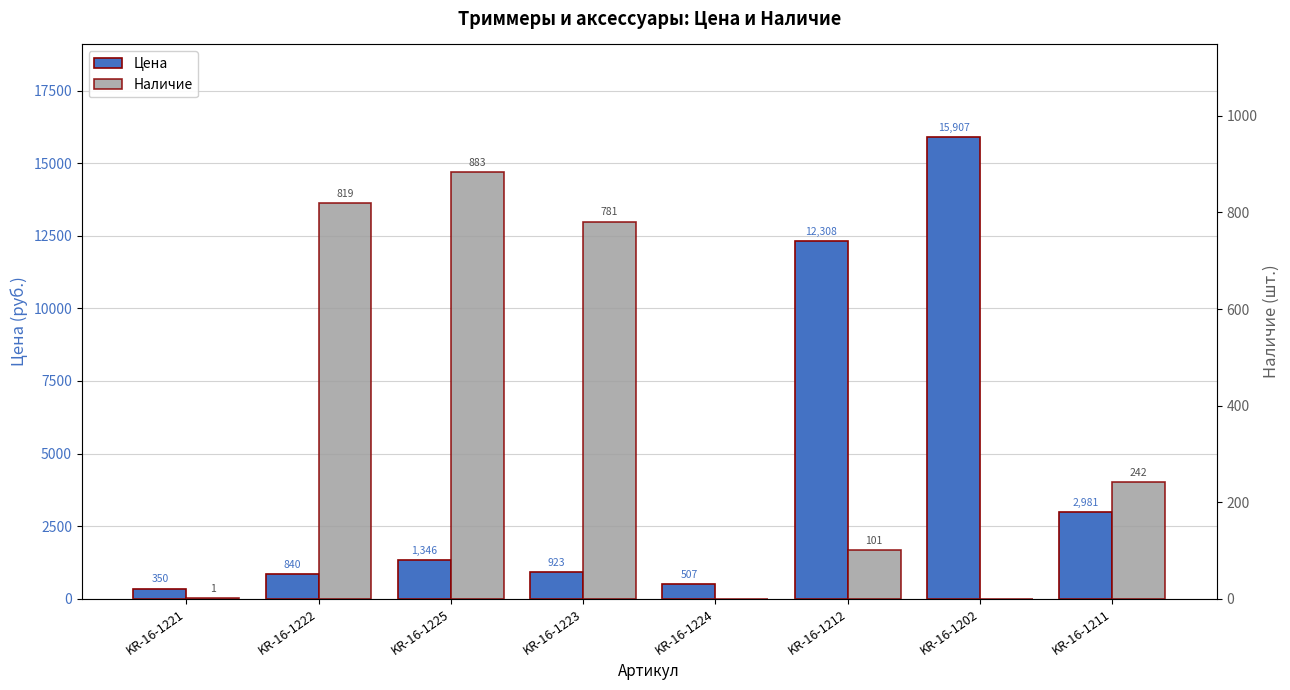

Count the number of data series in this chart.

2